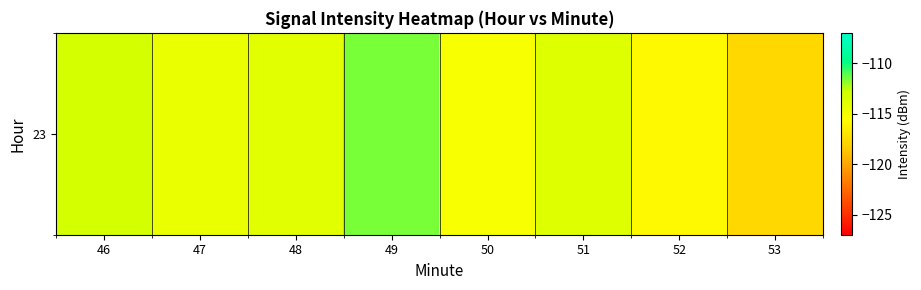

Rank the categories by value from highest to lowest.

49, 46, 51, 48, 47, 50, 52, 53